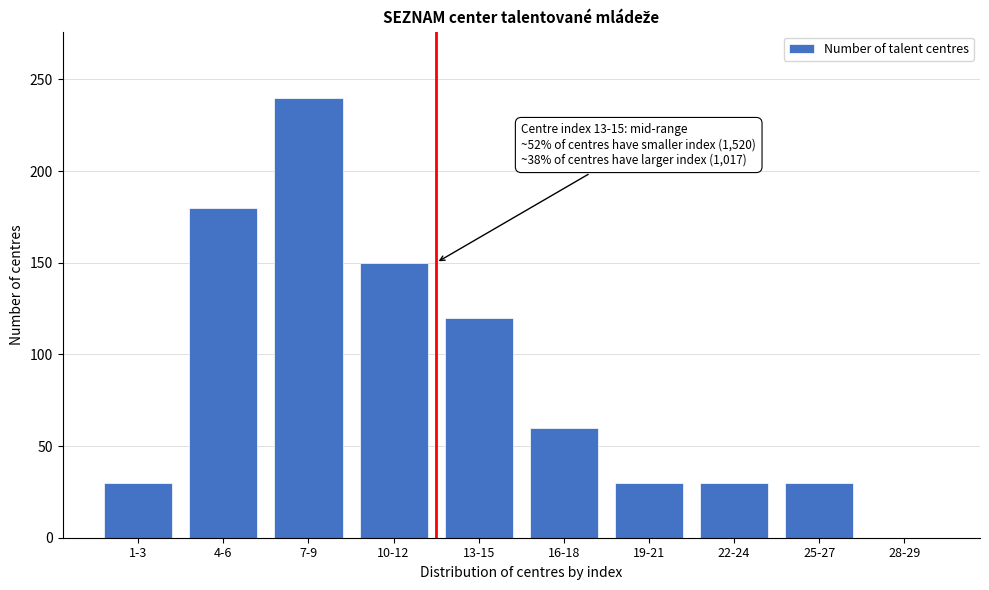

Reading left to right, transcribe all the data shown in this chart.

1-3=30	4-6=180	7-9=240	10-12=150	13-15=120	16-18=60	19-21=30	22-24=30	25-27=30	28-29=0